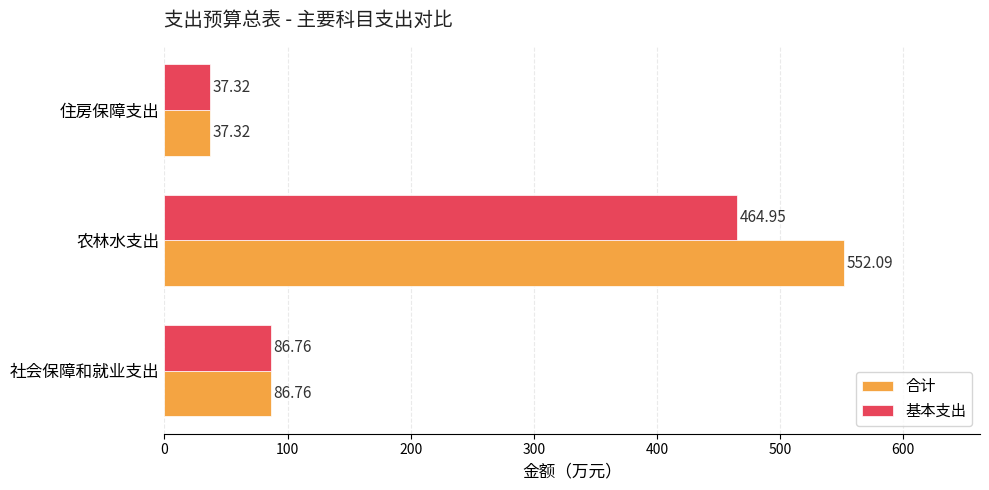

Which series has the widest spread of values?

合计